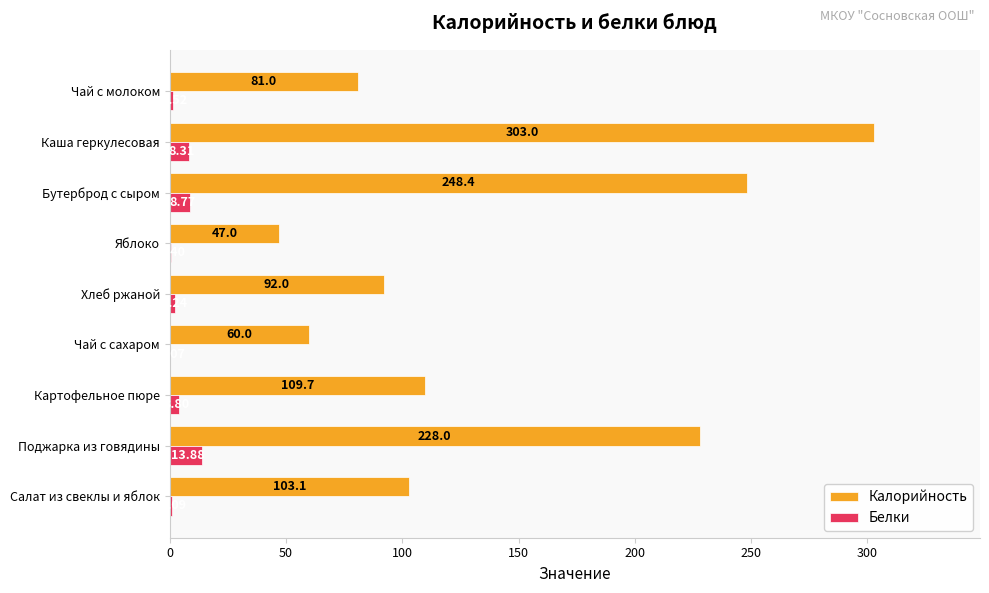

What is the sum of the Калорийность values at Чай с молоком and Поджарка из говядины?

309.0